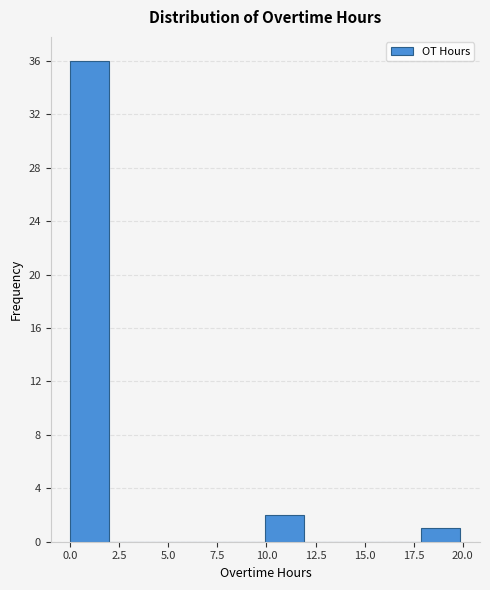

Around what value on the x-axis is the tallest bar? Give the approximate position of its centre, as read against the axis.

1.0